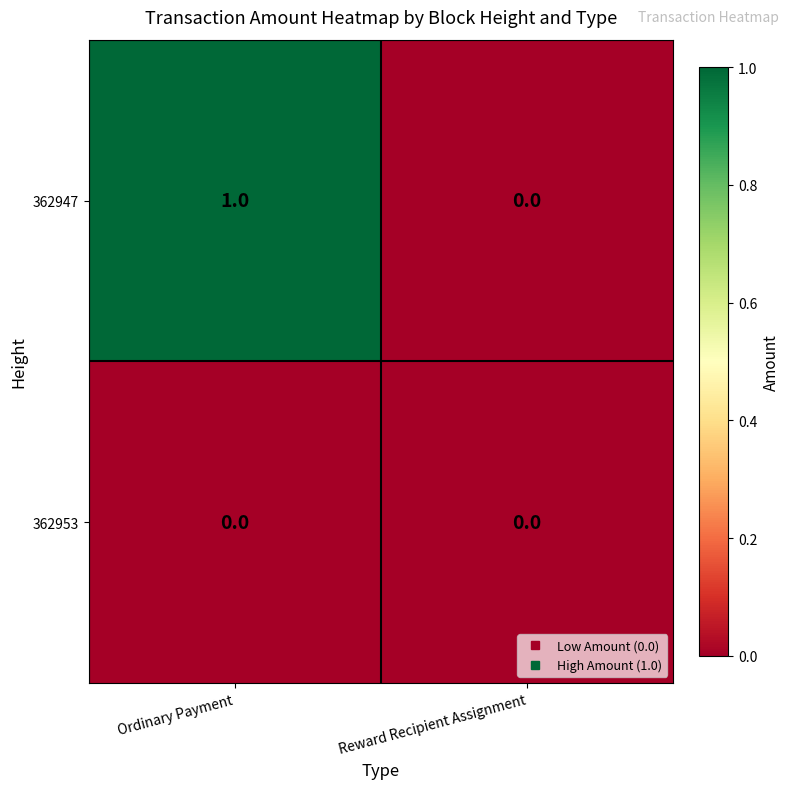

Count the number of data series in this chart.

2